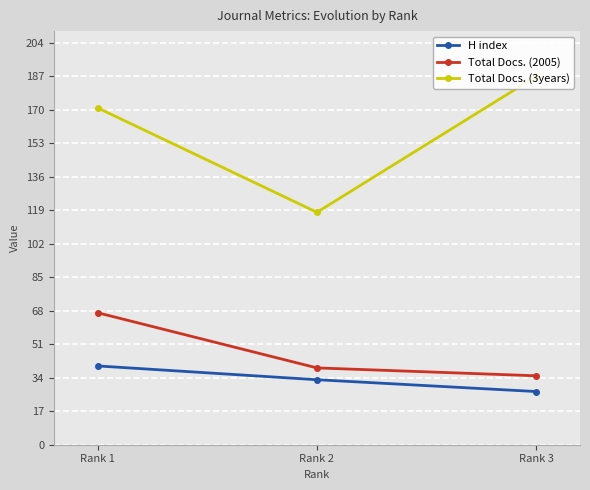

At which label is H index closest to 33?

Rank 2